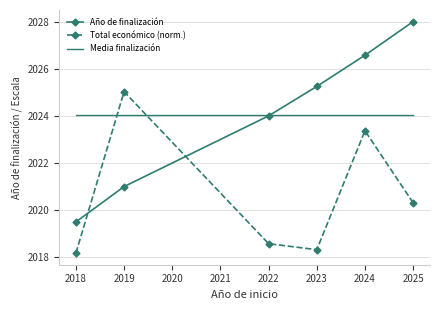

What is the difference between the second highest and second lowest values in the Año de finalización series?

5.6